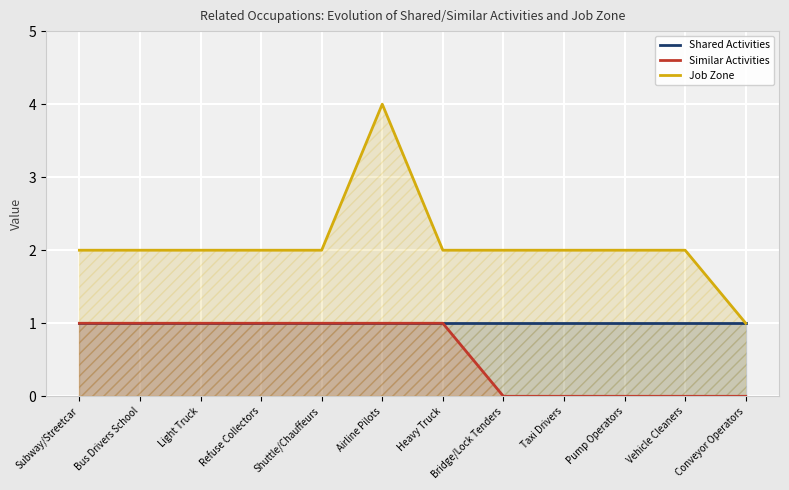

What is the approximate value of Shared Activities at Airline Pilots?

1